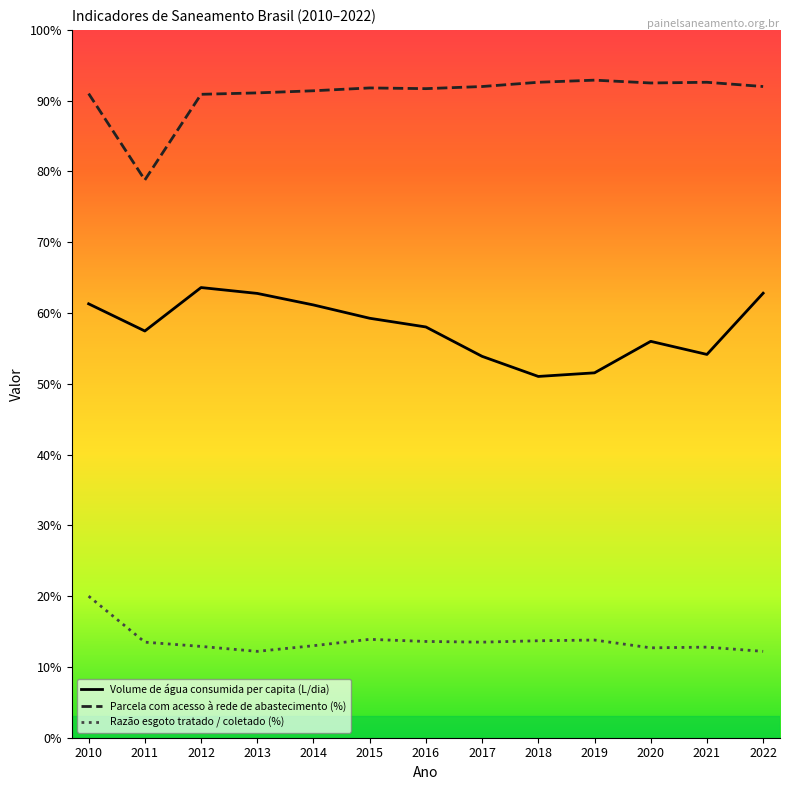

What is the difference between the maximum and minimum values in the Razão esgoto tratado / coletado (%) series?

7.8